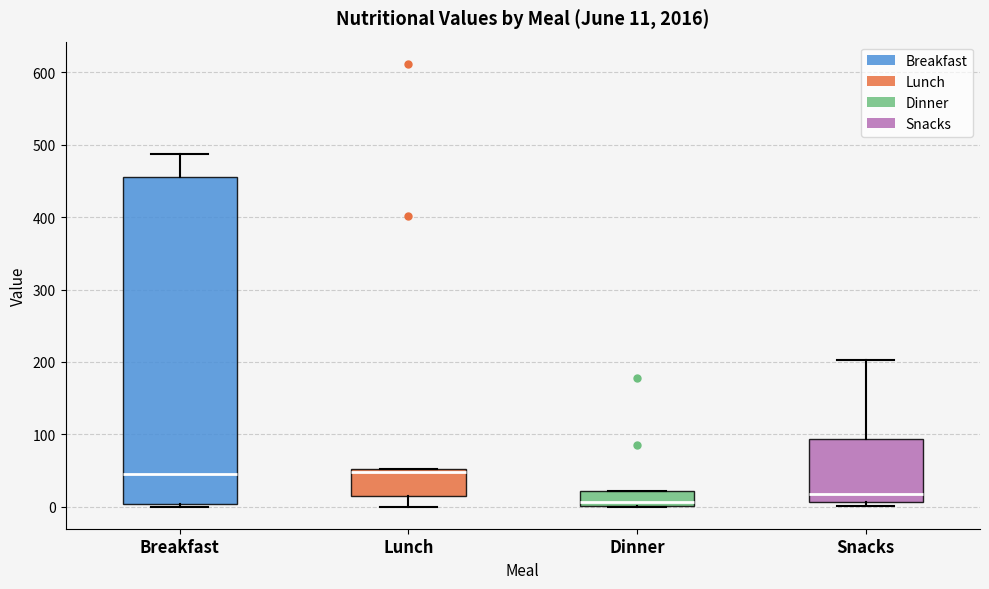

Which box's median line is the lowest?

Dinner